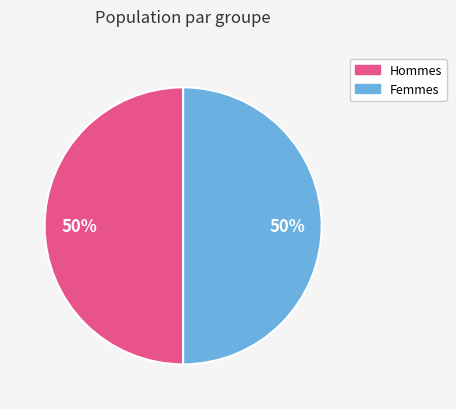

The Femmes slice represents 50% of the pie. True or false?

True